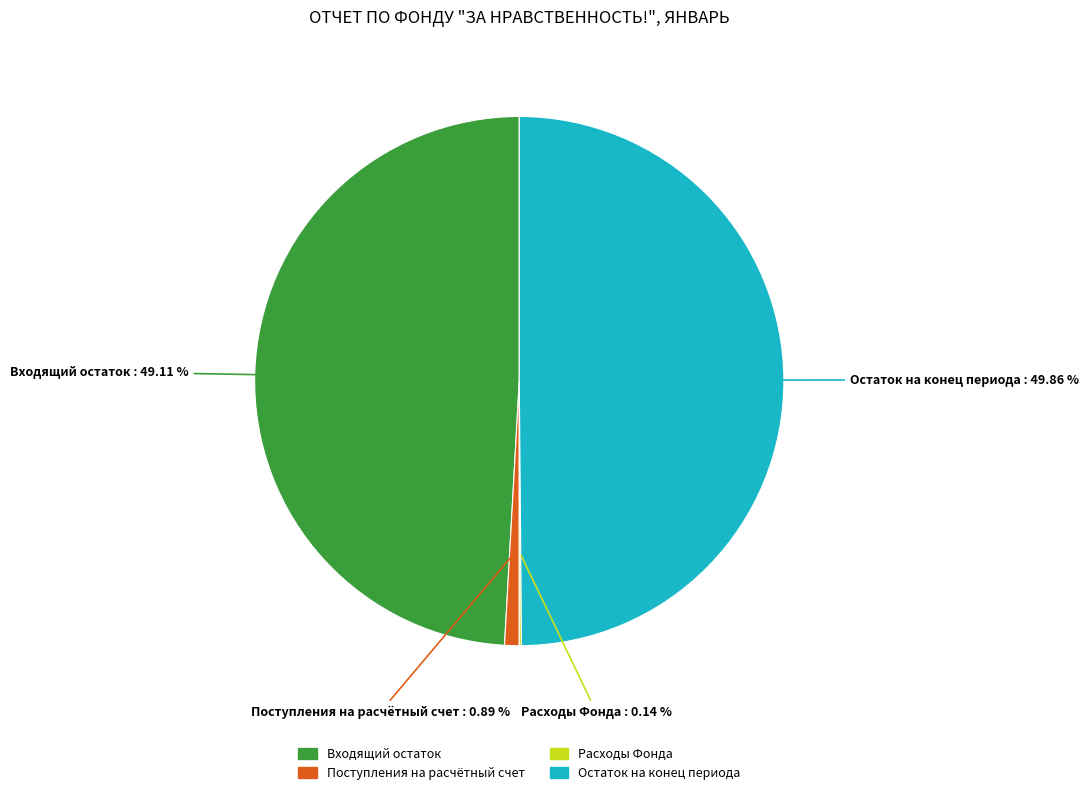

Which category has the biggest portion of the pie?

Остаток на конец периода